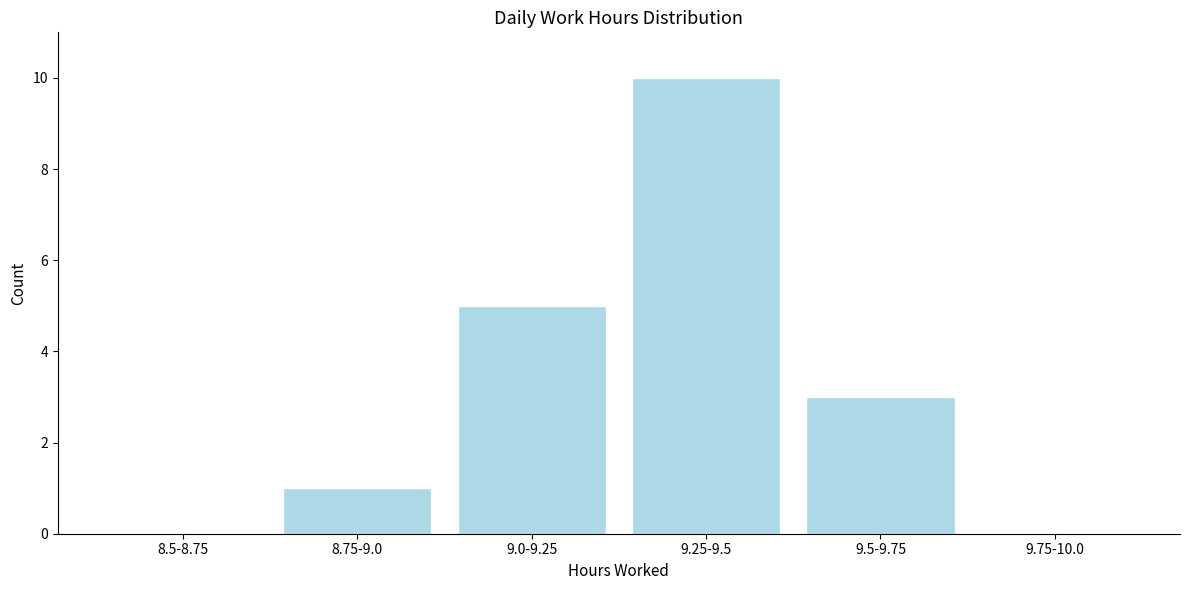

Reading left to right, what are all the values shown in this chart?

8.5-8.75=0	8.75-9.0=1	9.0-9.25=5	9.25-9.5=10	9.5-9.75=3	9.75-10.0=0